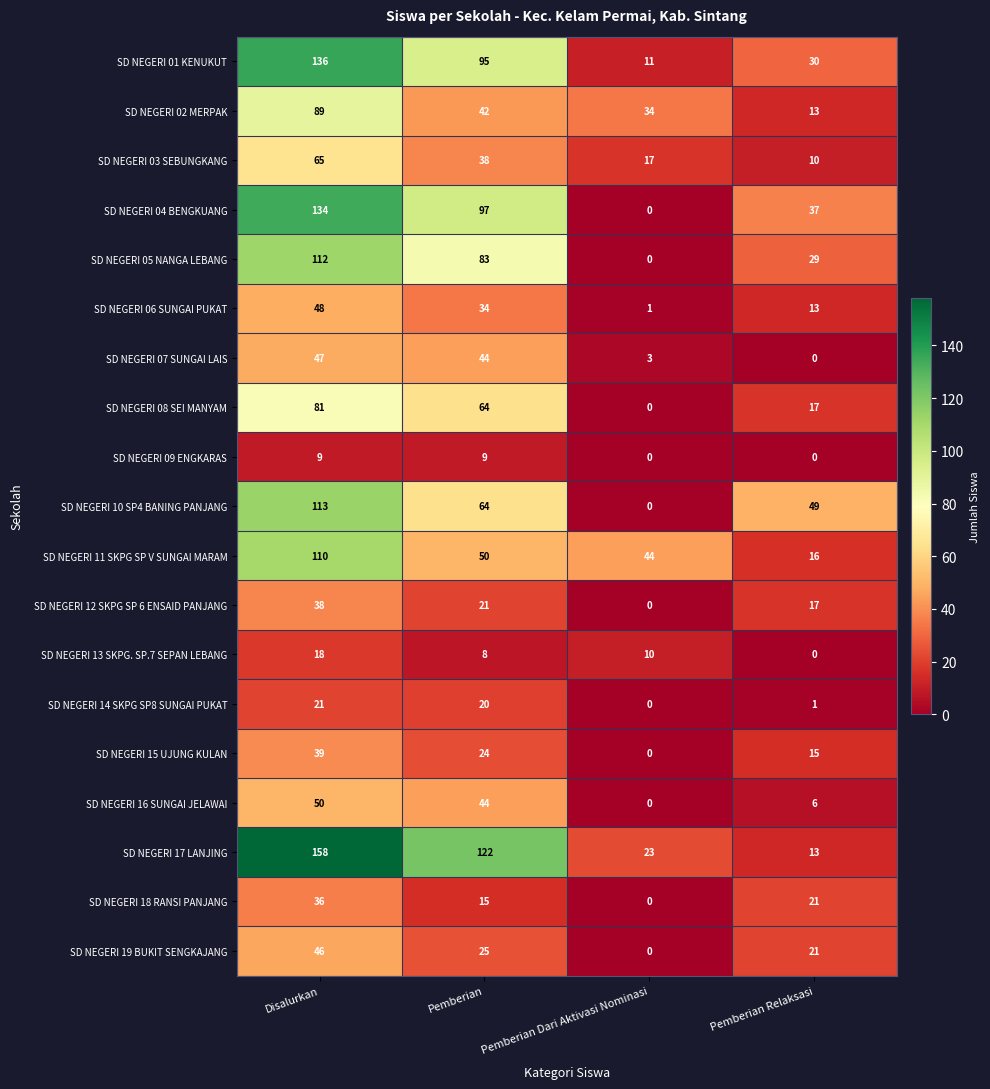

Rank the series by their maximum value, from highest to lowest.

SD NEGERI 17 LANJING, SD NEGERI 01 KENUKUT, SD NEGERI 04 BENGKUANG, SD NEGERI 10 SP4 BANING PANJANG, SD NEGERI 05 NANGA LEBANG, SD NEGERI 11 SKPG SP V SUNGAI MARAM, SD NEGERI 02 MERPAK, SD NEGERI 08 SEI MANYAM, SD NEGERI 03 SEBUNGKANG, SD NEGERI 16 SUNGAI JELAWAI, SD NEGERI 06 SUNGAI PUKAT, SD NEGERI 07 SUNGAI LAIS, SD NEGERI 19 BUKIT SENGKAJANG, SD NEGERI 15 UJUNG KULAN, SD NEGERI 12 SKPG SP 6 ENSAID PANJANG, SD NEGERI 18 RANSI PANJANG, SD NEGERI 14 SKPG SP8 SUNGAI PUKAT, SD NEGERI 13 SKPG. SP.7 SEPAN LEBANG, SD NEGERI 09 ENGKARAS